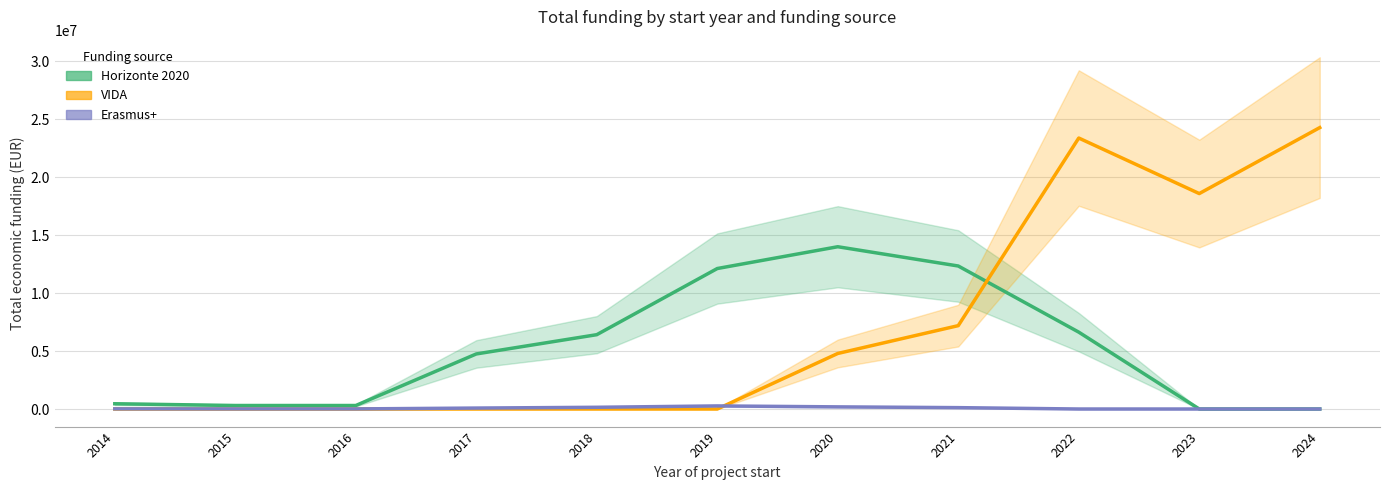

True or false: Erasmus+ and Horizonte 2020 intersect in this chart.

False